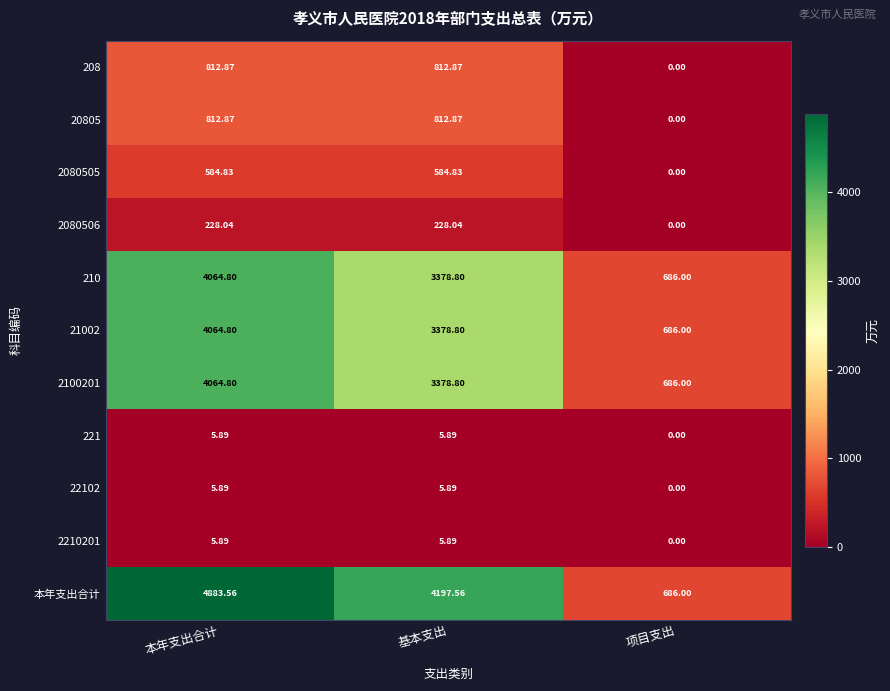

At which label is 210 closest to 2375?

基本支出